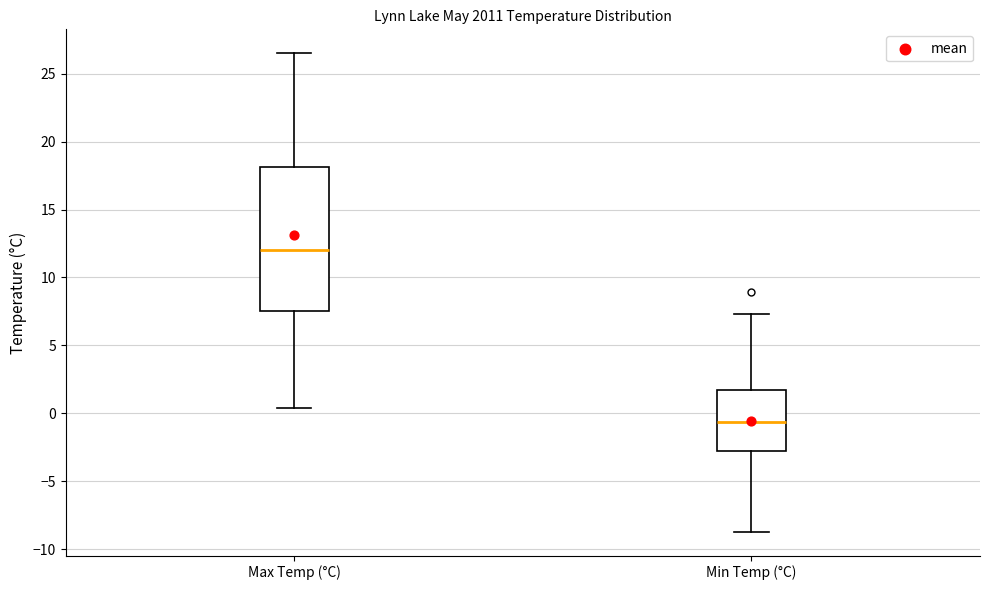

Reading left to right, read every box against the y-axis: the position of its median line, the range the box covers, and the ends of its whiskers. The values are not printed on the chart, so give them approximately, as read against the axis.

Max Temp (°C): median 12.0, box 7.5 to 18.0, whiskers 0.5 to 26.5
Min Temp (°C): median -0.5, box -2.5 to 2.0, whiskers -8.5 to 7.5